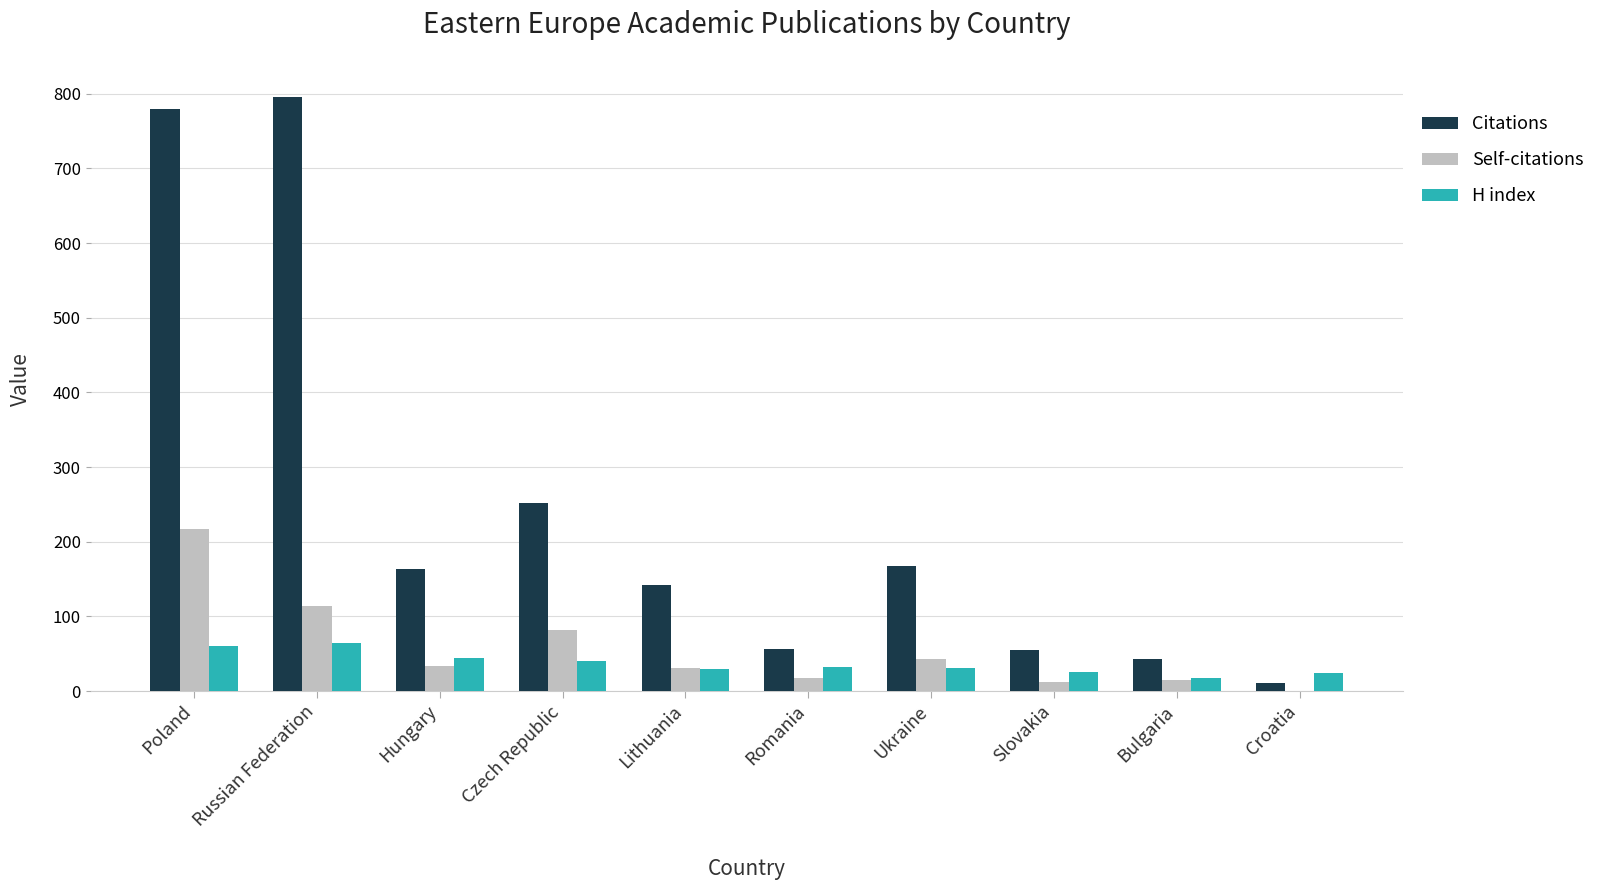

The value of Citations at Lithuania is 44. True or false?

False